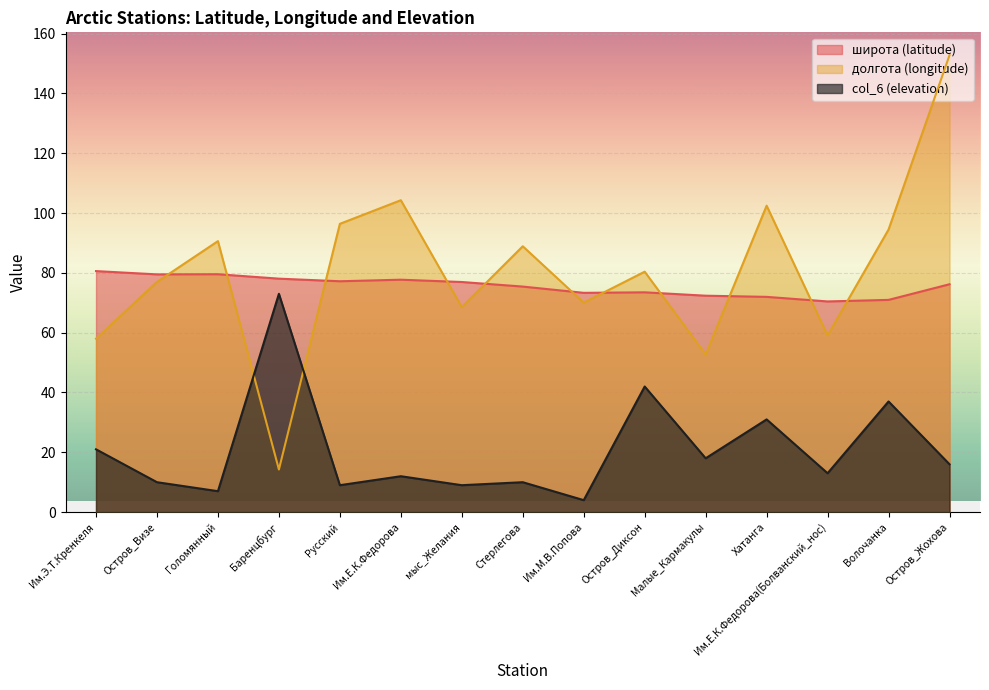

How many data points does each series have?

15